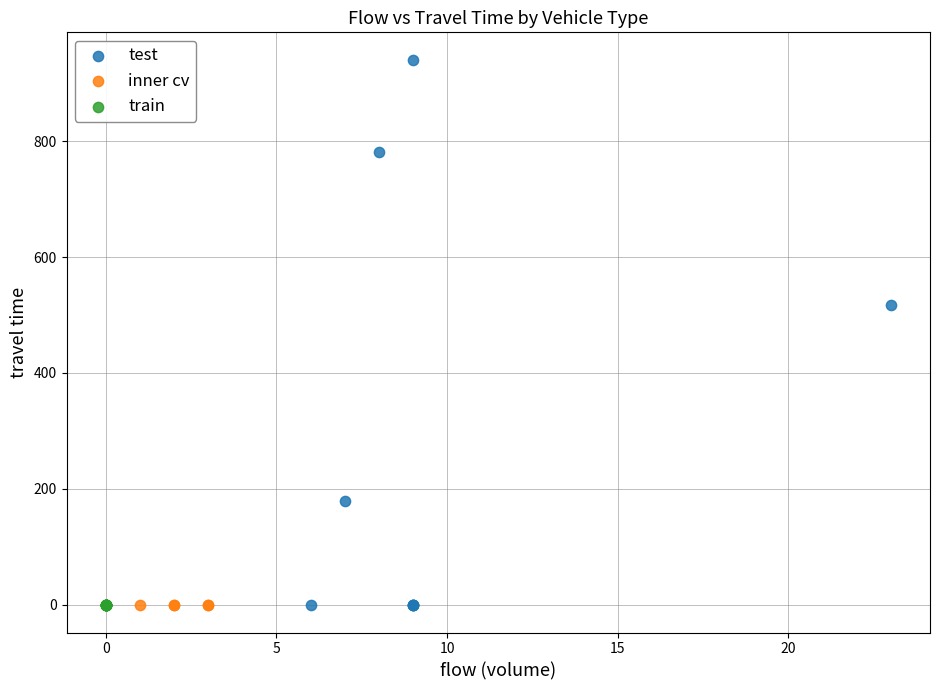

Which series contains the highest Y value?

test